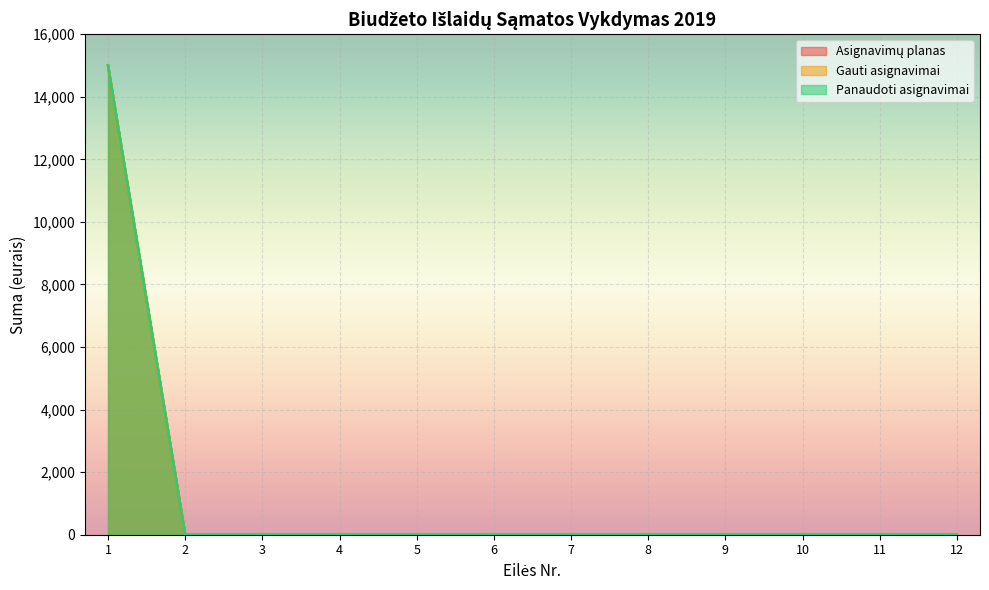

True or false: Panaudoti asignavimai and Asignavimų planas cross at least once.

False